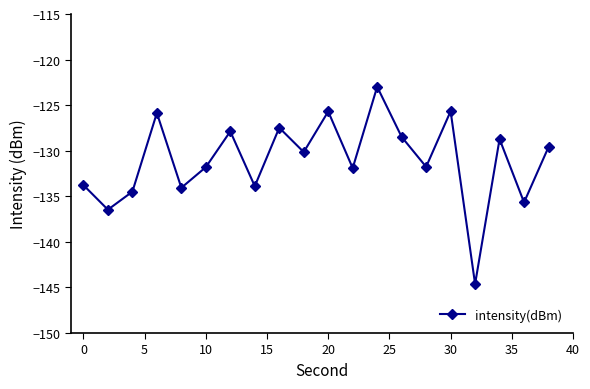

What is the value of the 5th point from the left?

-134.1